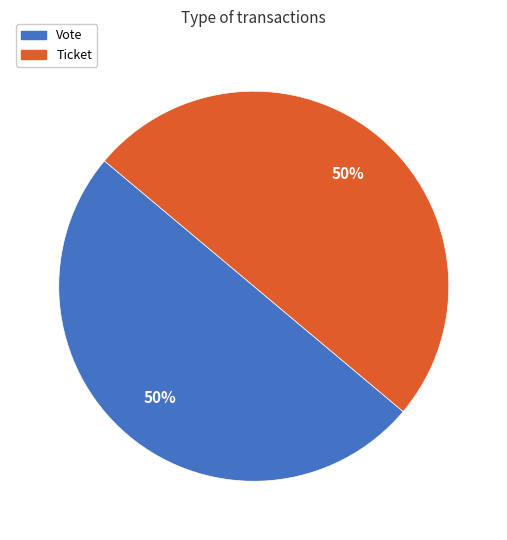

How many segments does this pie chart have?

2